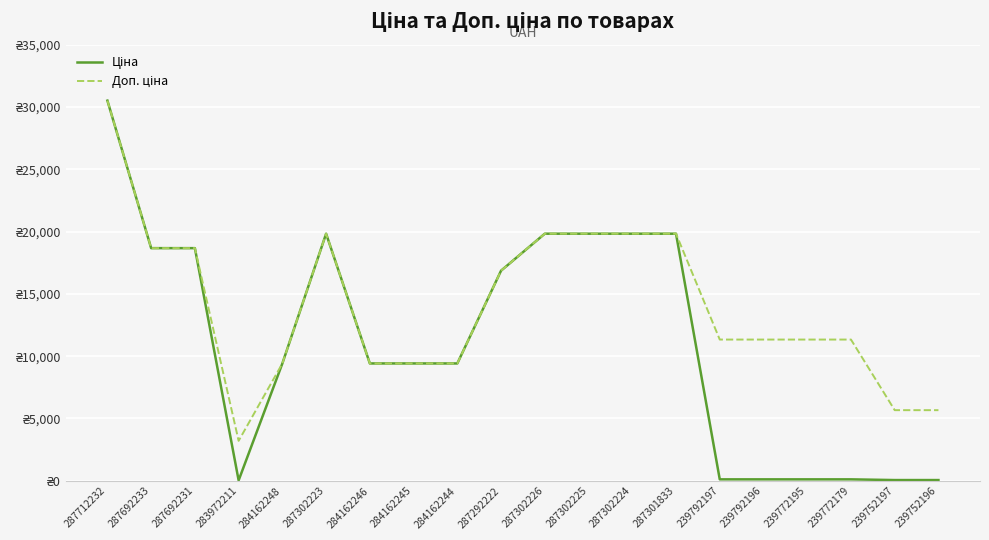

List the series in order of their overall mean, lowest first.

Ціна, Доп. ціна